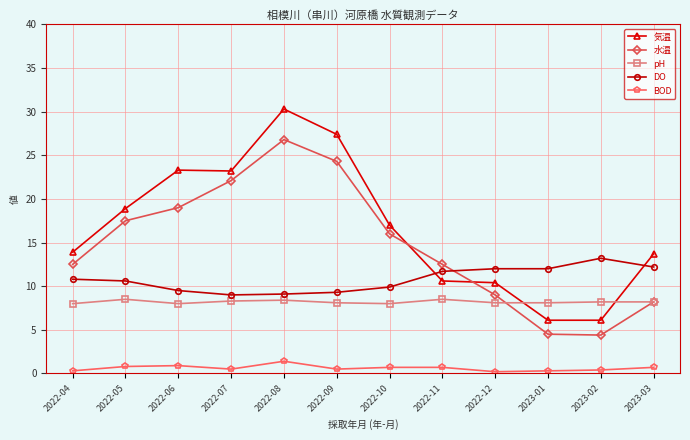

What is the approximate value of BOD at 2023-03?

0.7